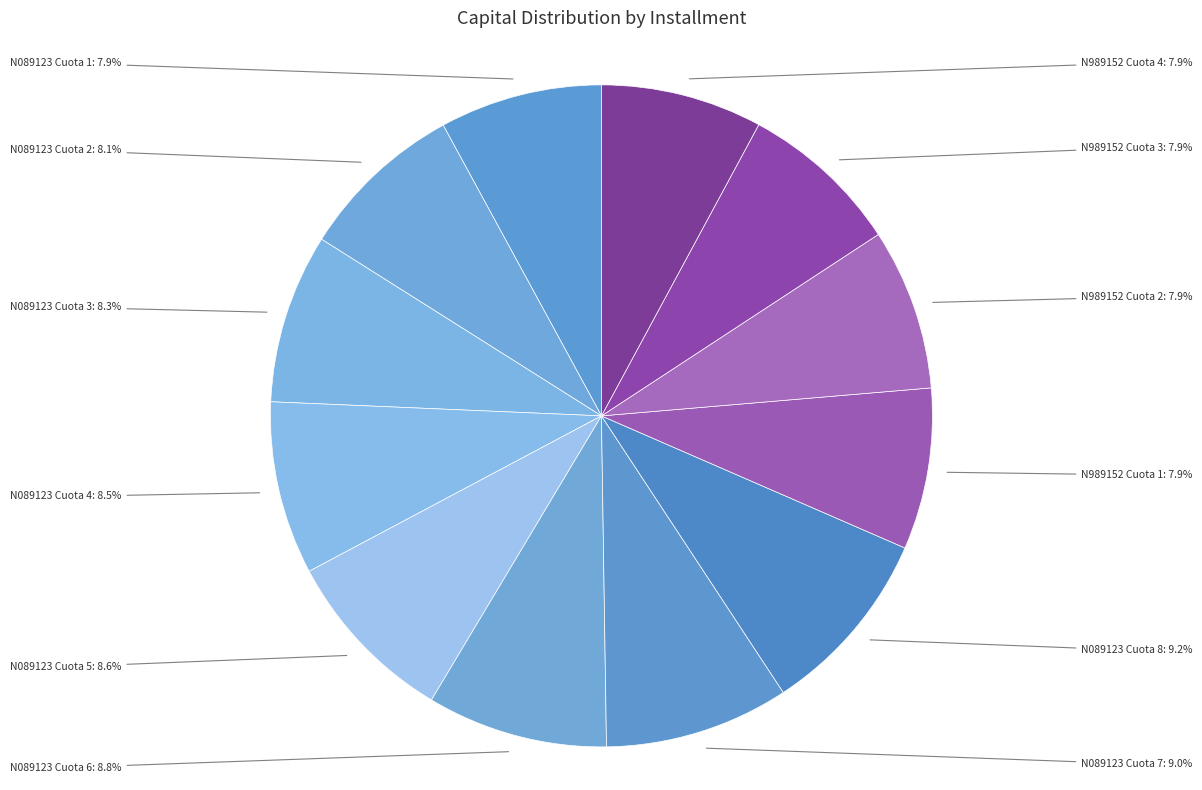

Which has a higher value, N089123 Cuota 2 or N089123 Cuota 7?

N089123 Cuota 7